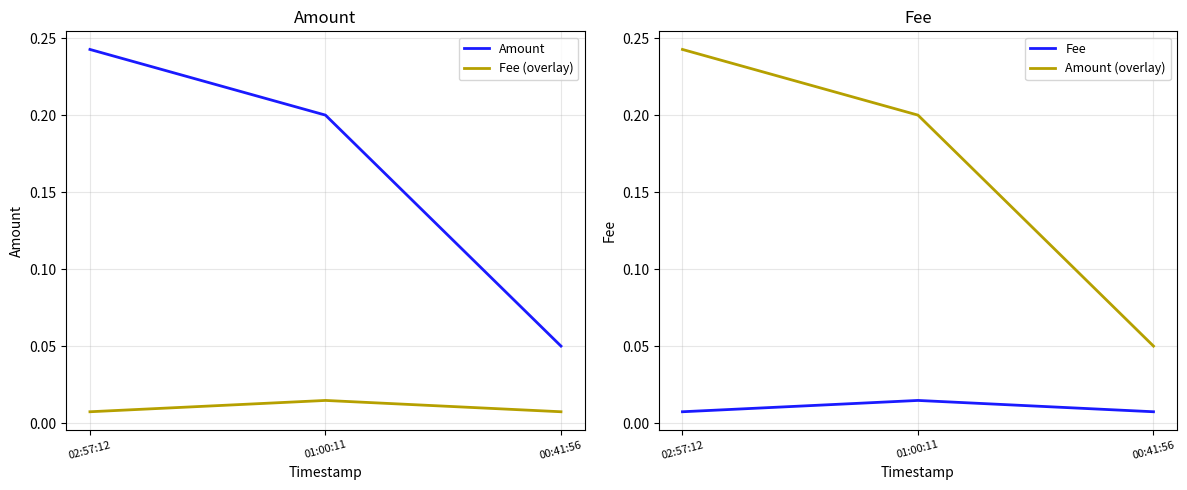

What is the label of the 2nd point from the right?

01:00:11